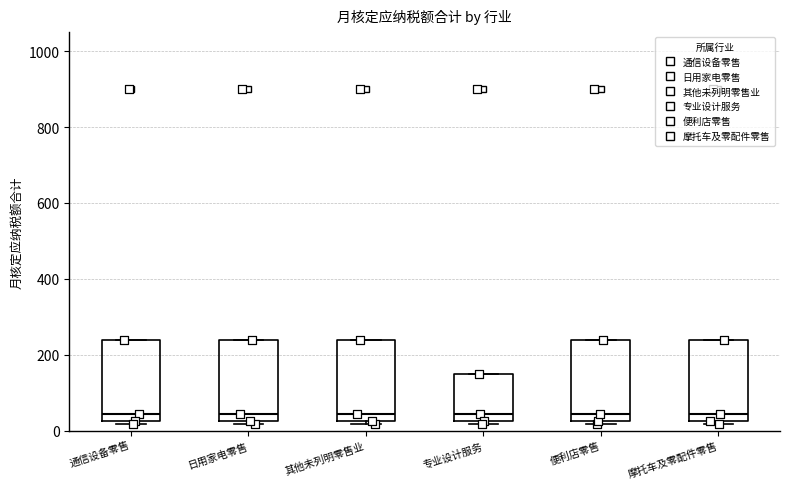

Reading left to right, read every box against the y-axis: the position of its median line, the range the box covers, and the ends of its whiskers. The values are not printed on the chart, so give them approximately, as read against the axis.

通信设备零售: median 40, box 20 to 240, whiskers 20 (just below the box's lower edge) to 240
日用家电零售: median 40, box 20 to 240, whiskers 20 (just below the box's lower edge) to 240
其他未列明零售业: median 40, box 20 to 240, whiskers 20 (just below the box's lower edge) to 240
专业设计服务: median 40, box 20 to 160, whiskers 20 (just below the box's lower edge) to 160
便利店零售: median 40, box 20 to 240, whiskers 20 (just below the box's lower edge) to 240
摩托车及零配件零售: median 40, box 20 to 240, whiskers 20 (just below the box's lower edge) to 240